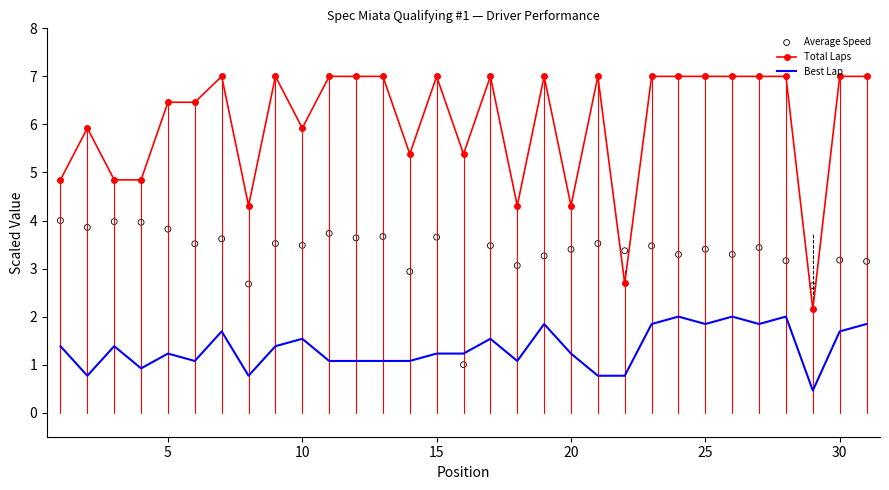

Which series contains the highest Y value?

Total Laps